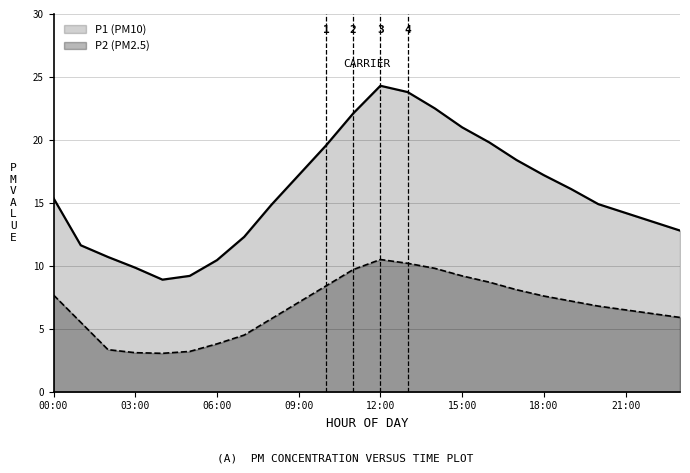

Which label corresponds to the largest value in the chart?

12:00